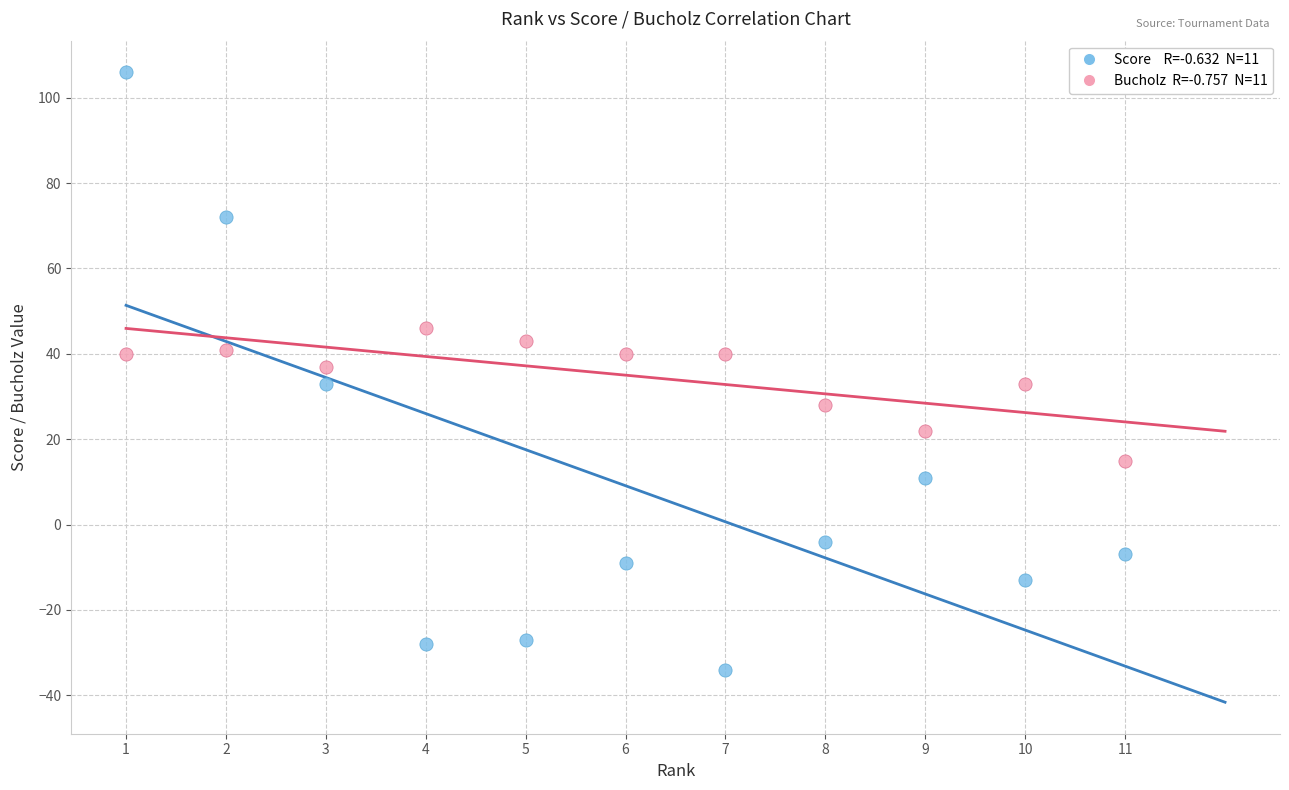

Across all data points, what is the range of Y values (max minus min)?

140